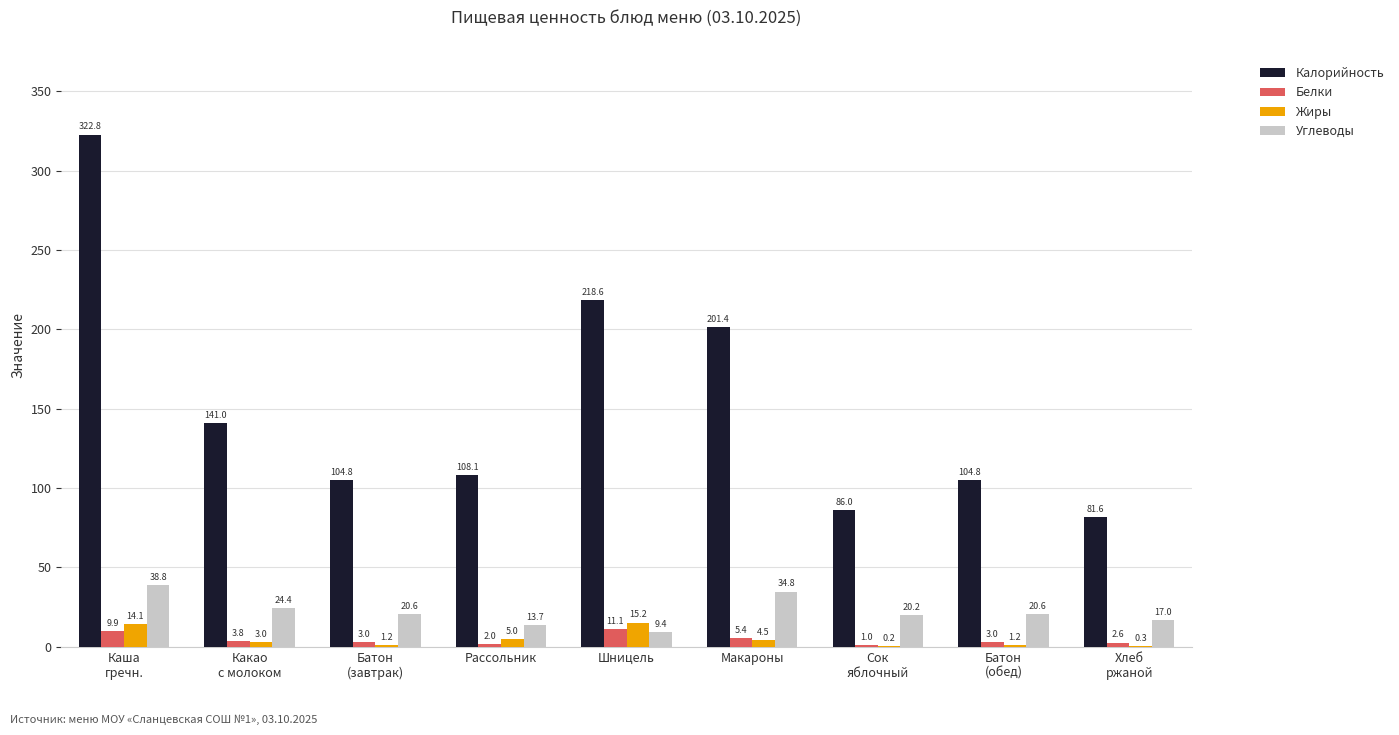

What are all the series names shown in the legend?

Калорийность, Белки, Жиры, Углеводы